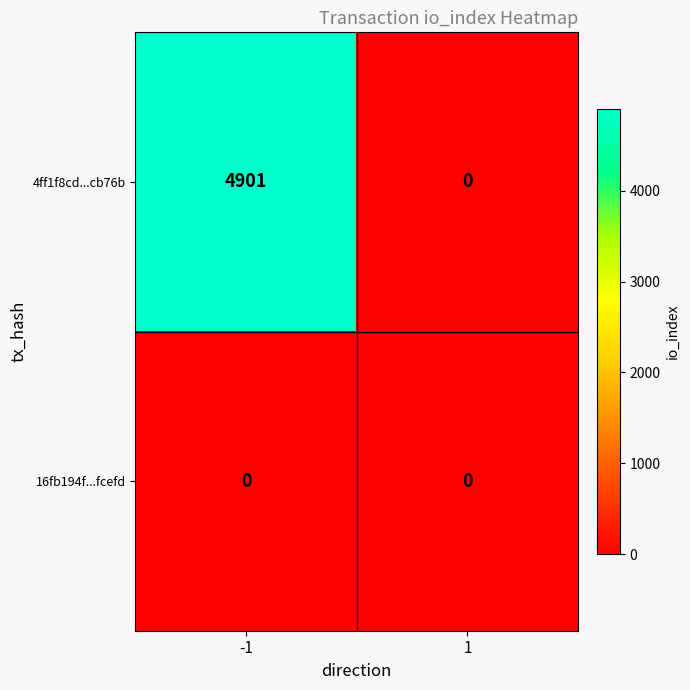

Is the value of 16fb194f...fcefd at 1 greater than the value of 4ff1f8cd...cb76b at -1?

No